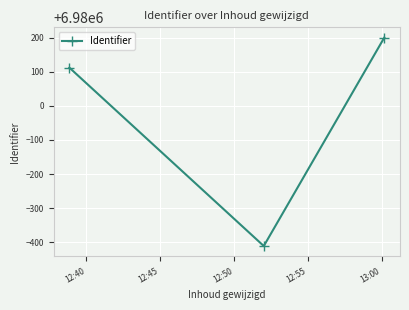

Reading left to right, list all the values displayed in this chart.

6980112	6979589	6980200